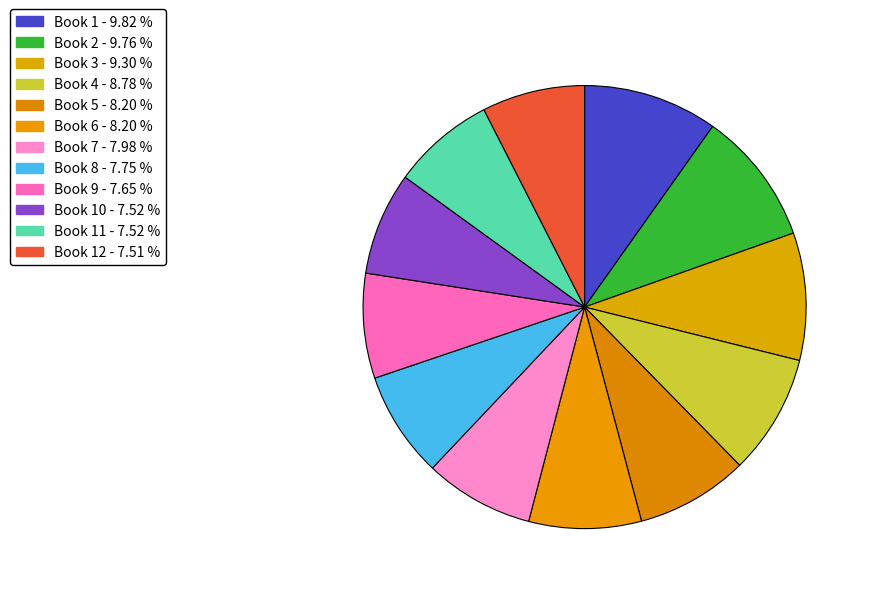

What is the largest slice in the pie chart?

1